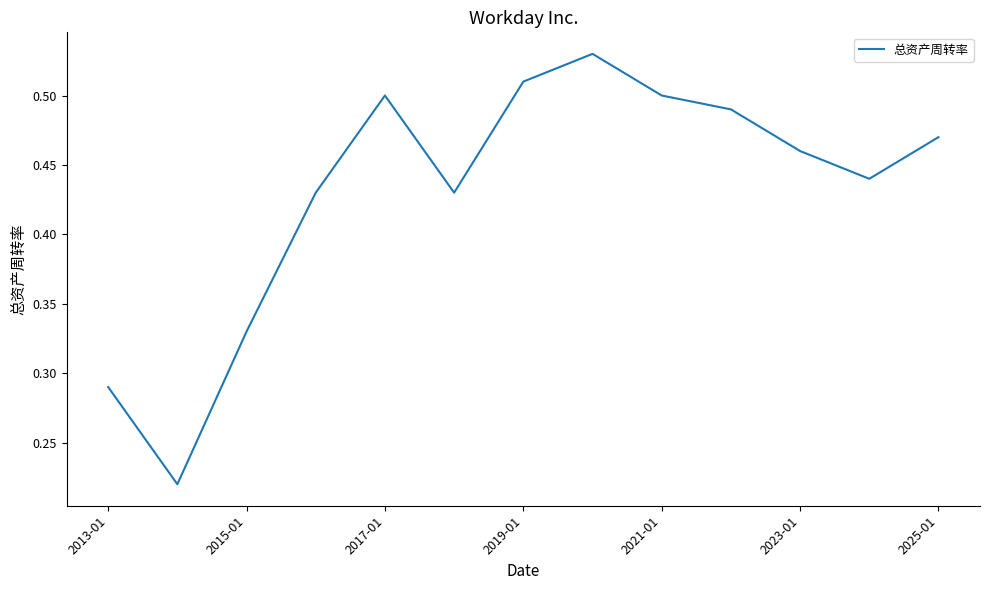

What is the sum of all values?

5.6